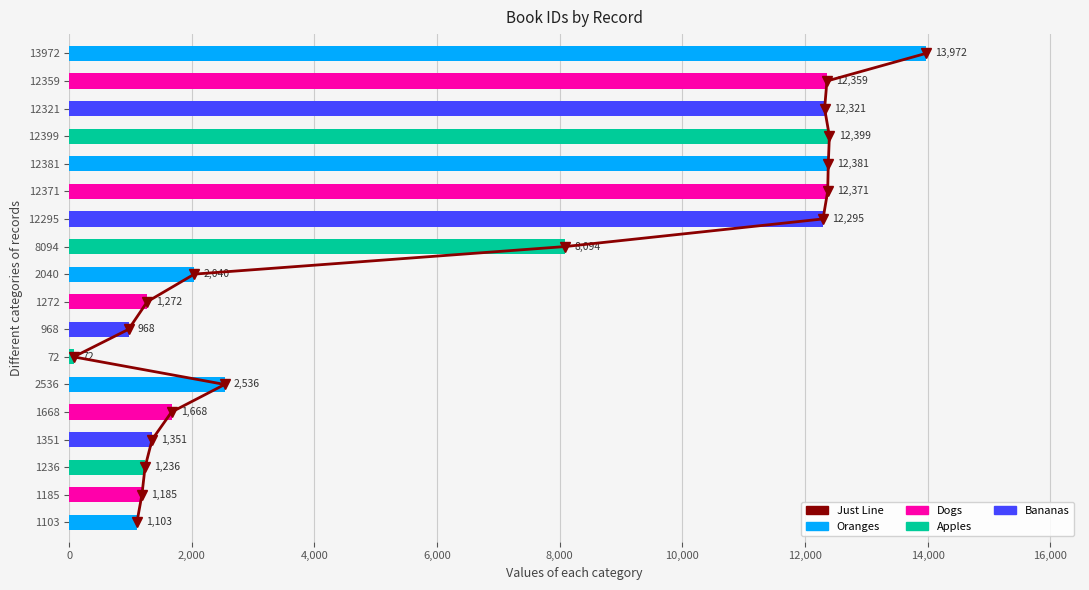

Count the number of categories in the chart.

18